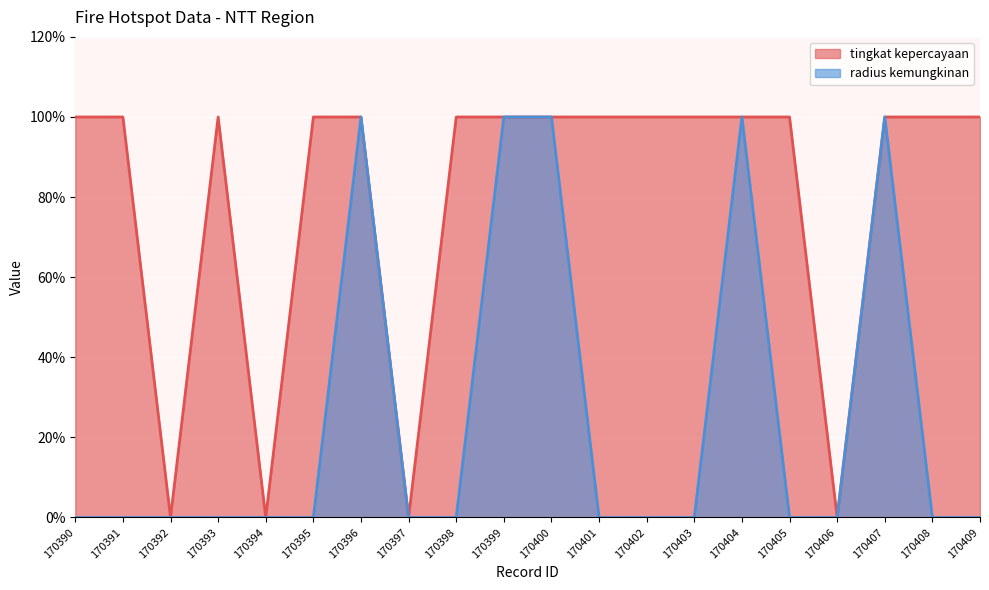

How many lines are shown in the chart?

2